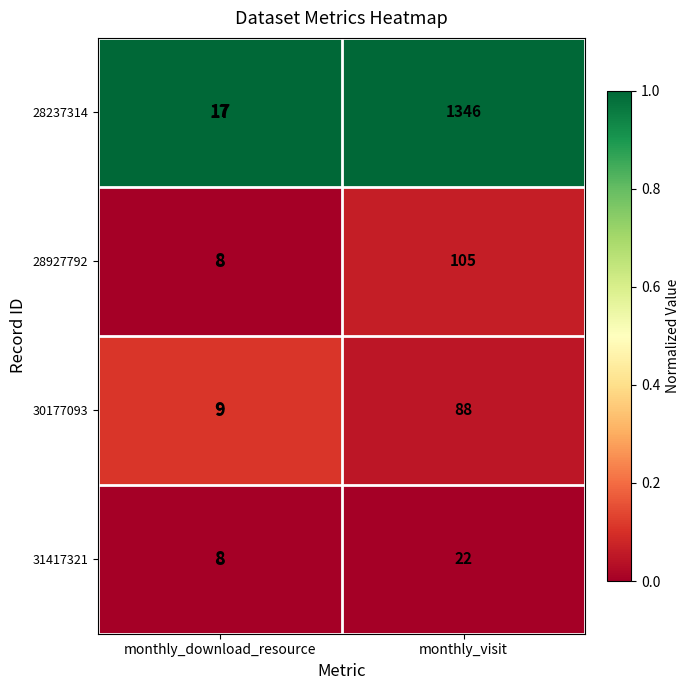

True or false: 30177093 has a value of 9 at monthly_download_resource.

True